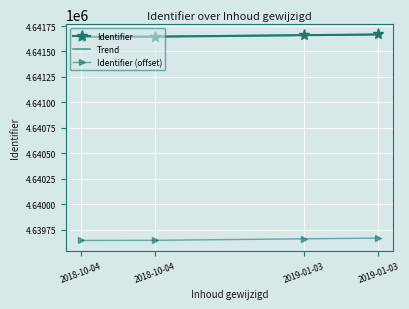

What is the difference between the maximum and minimum values?

23